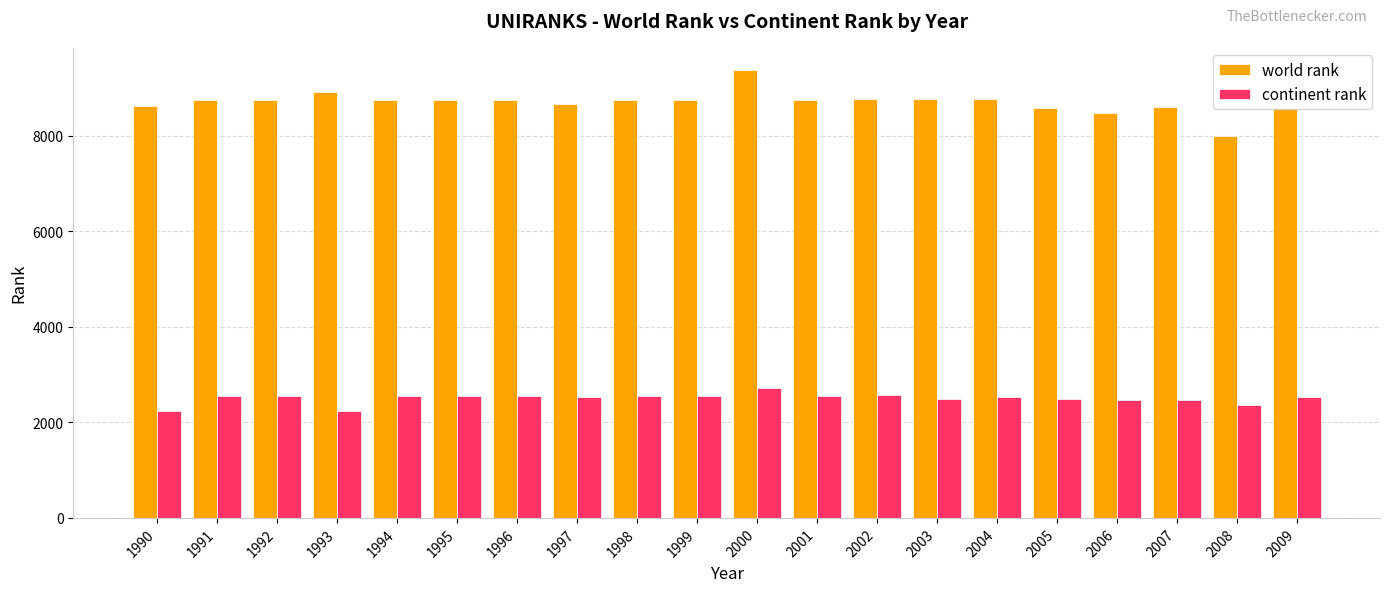

The continent rank series shows 2562 at 2002. True or false?

True